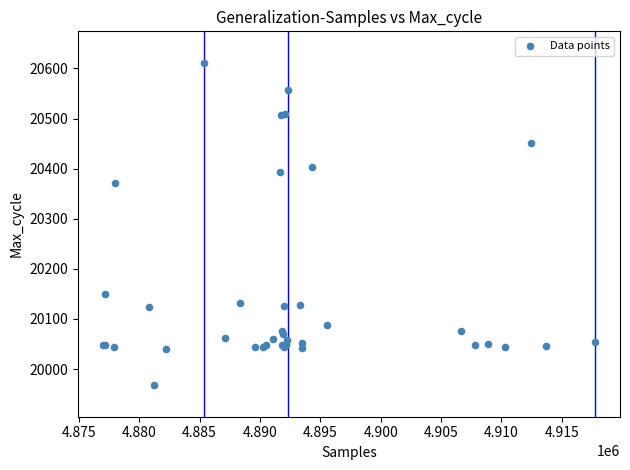

What Y value in the scatter plot is closest to 20289?

20371